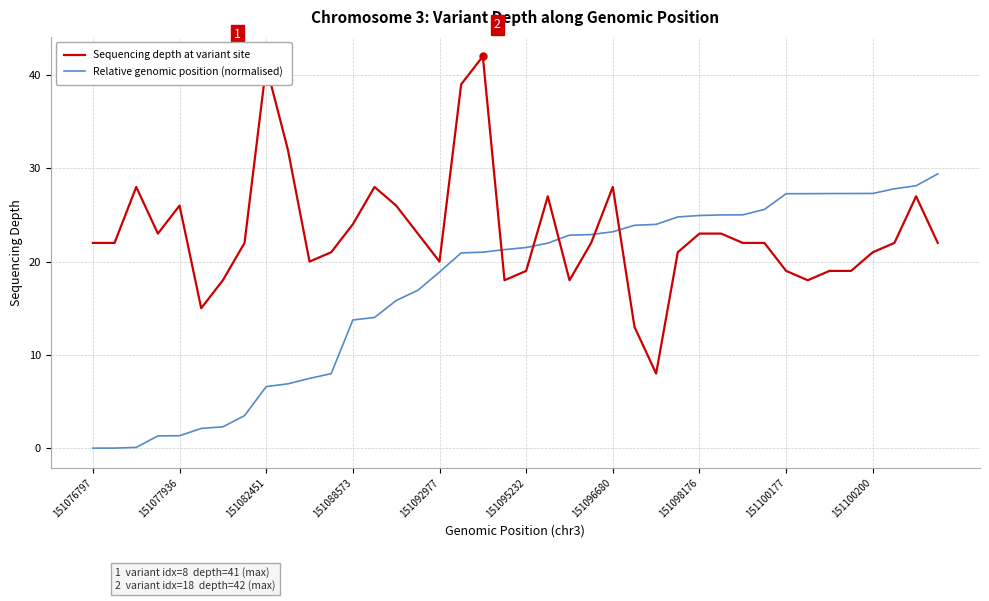

Which series has the largest total across all categories?

Sequencing depth at variant site